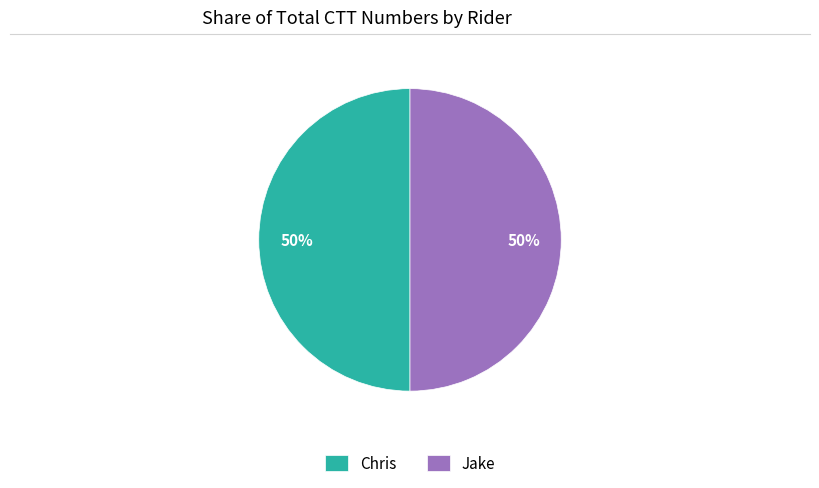

Combined, do Jake and Chris account for over 50%?

Yes